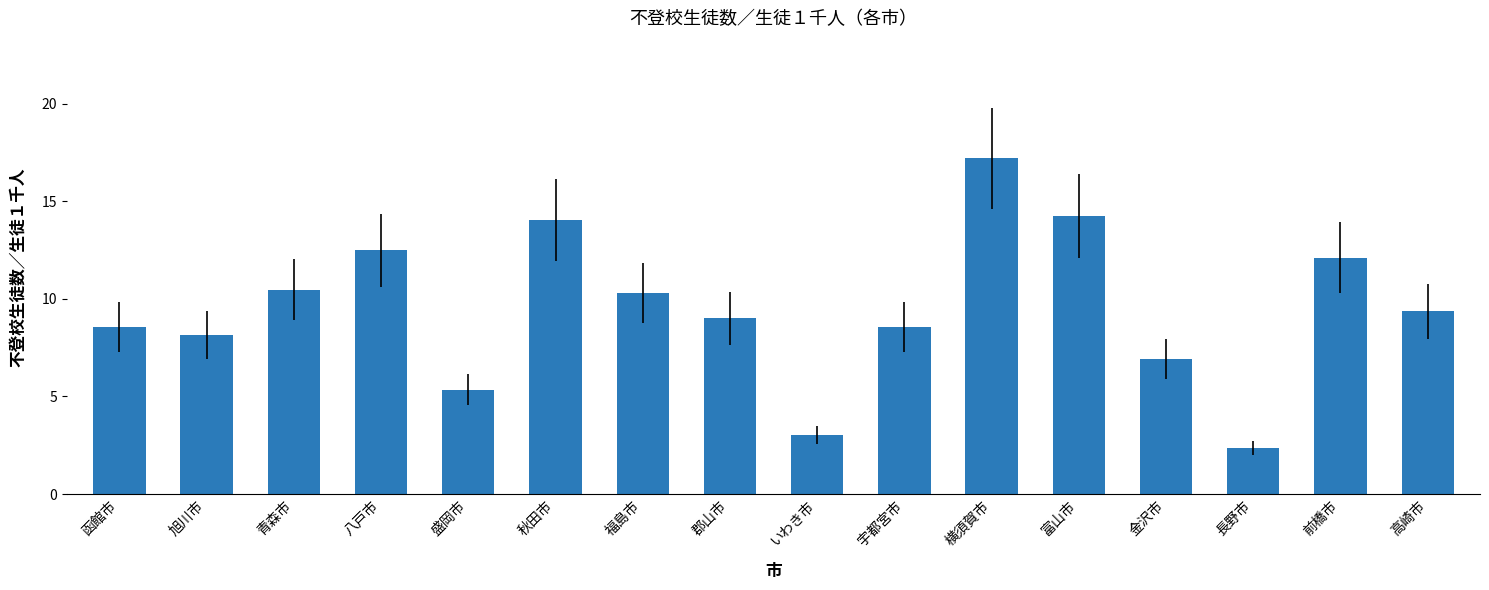

What is the difference between the maximum and minimum values?

14.8